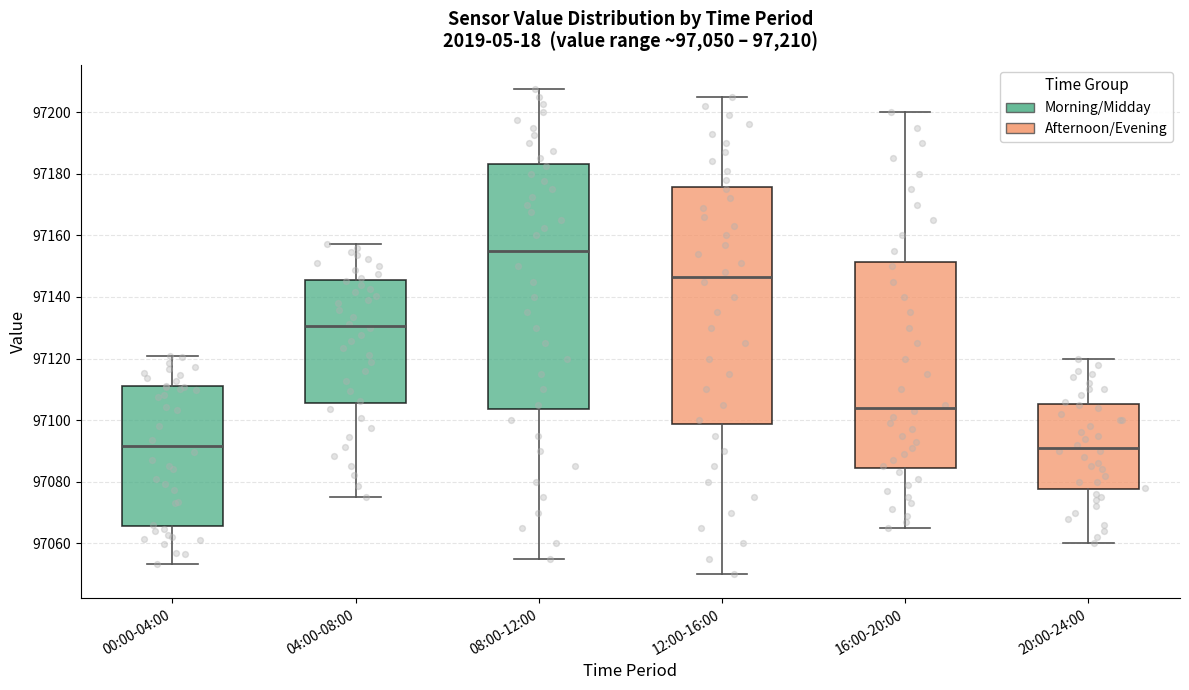

Which box is the tallest, from its lower edge to its upper edge?

08:00-12:00